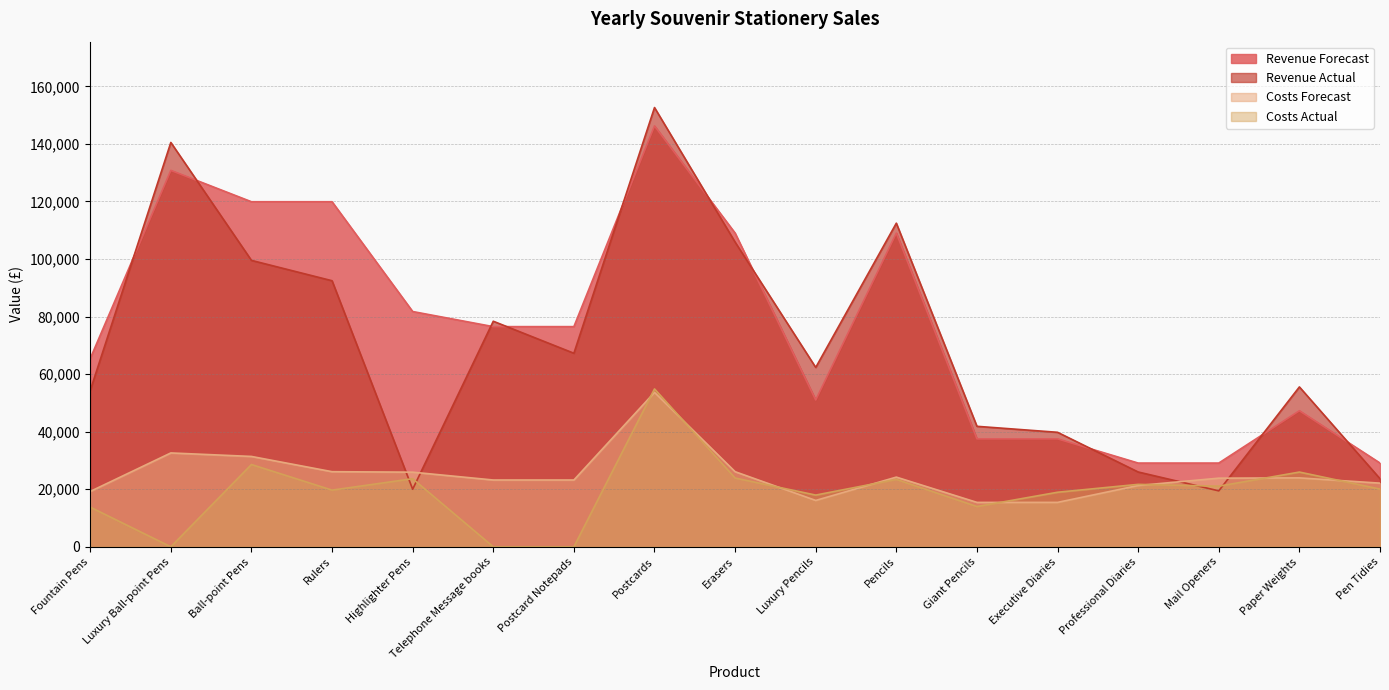

How many lines are shown in the chart?

4